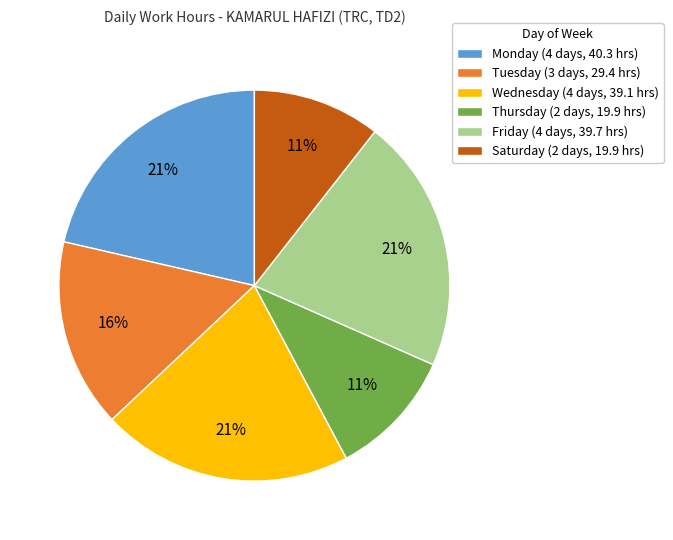

To the nearest percent, what is the combined percentage of Saturday (2 days, 19.9 hrs) and Friday (4 days, 39.7 hrs)?

32%